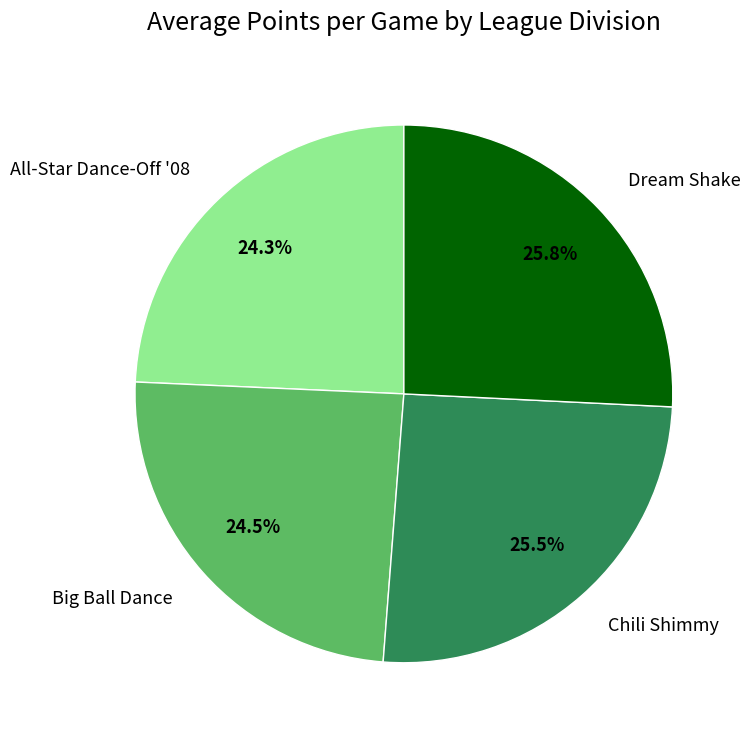

Do Dream Shake and All-Star Dance-Off '08 together represent more than half of the pie?

Yes